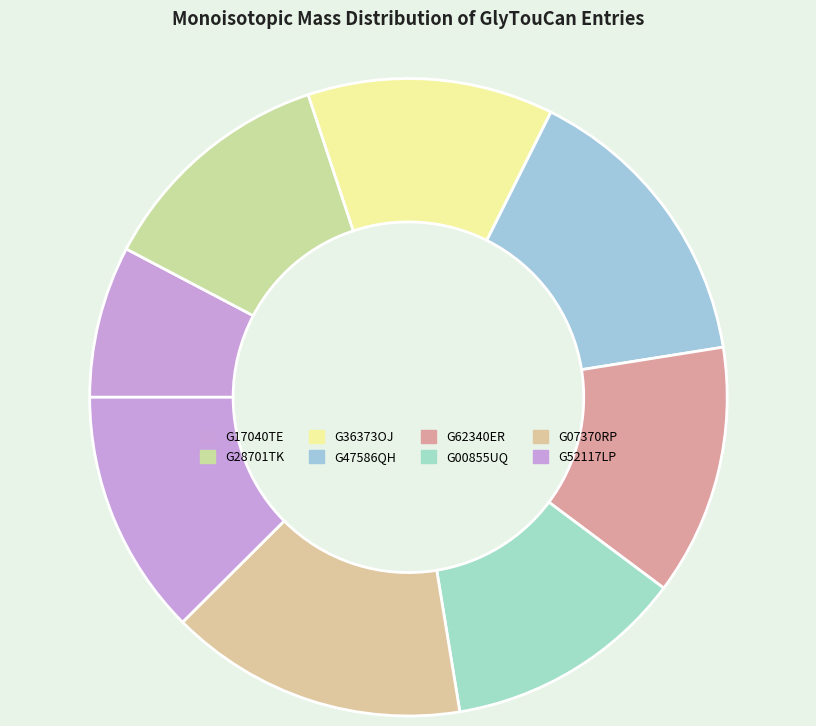

Is there any slice that represents more than half of the pie?

No